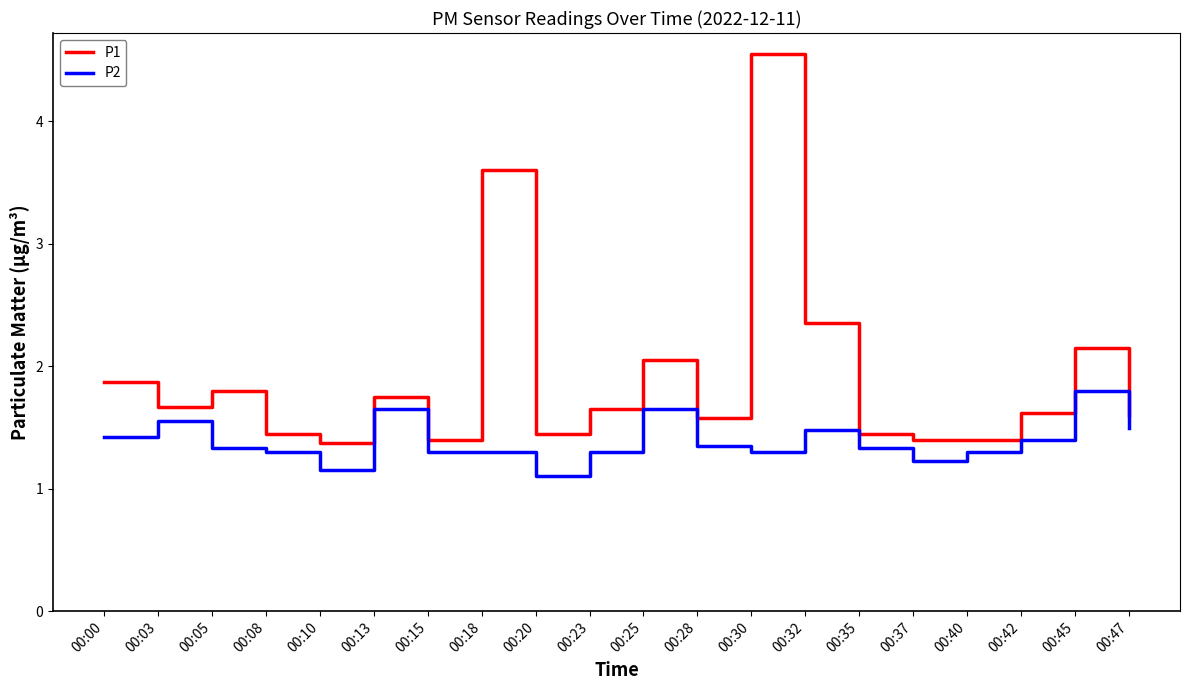

At which label does P2 reach its peak?

00:45